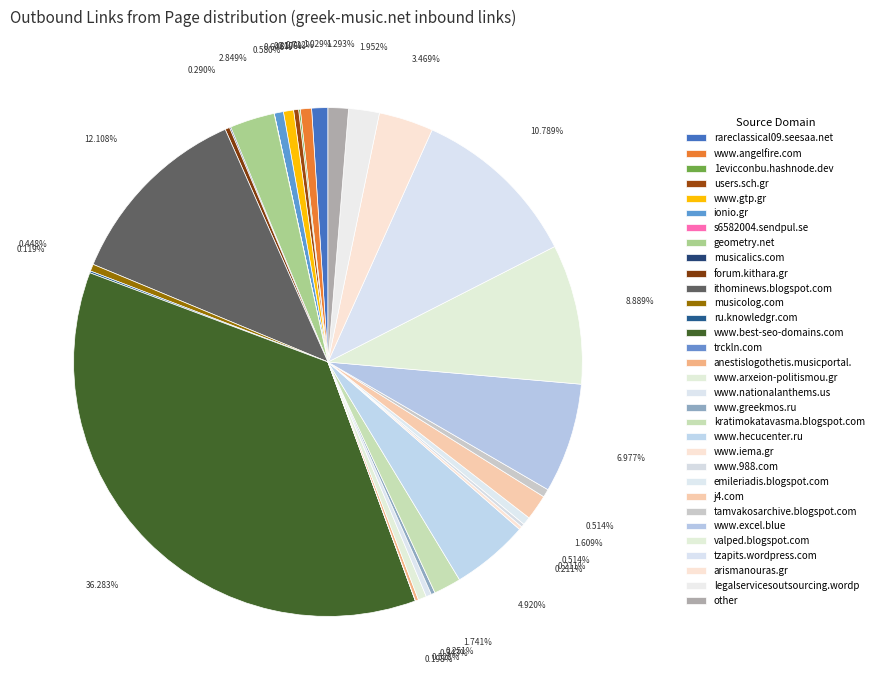

What percentage is NOT represented by s6582004.sendpul.se?

100.0%